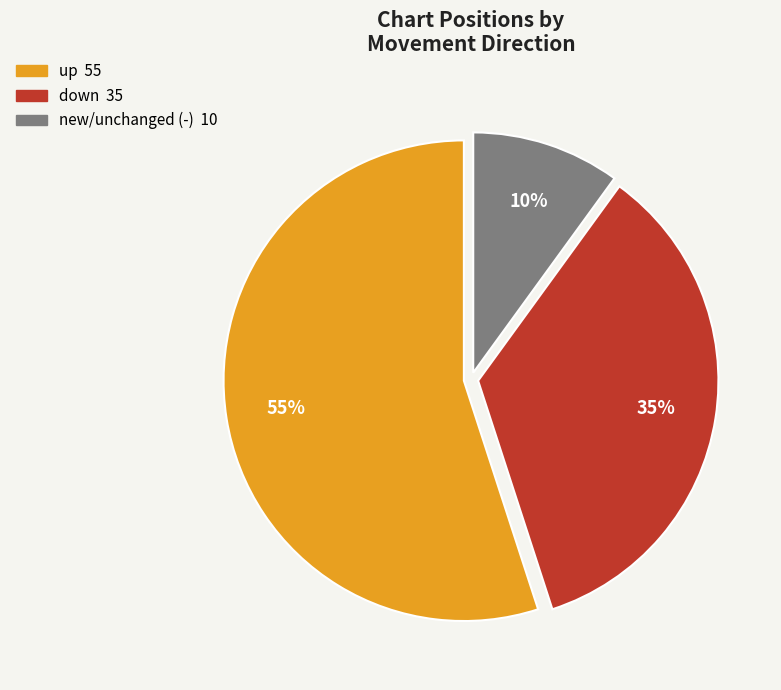

To the nearest percent, what is the average slice percentage?

33%